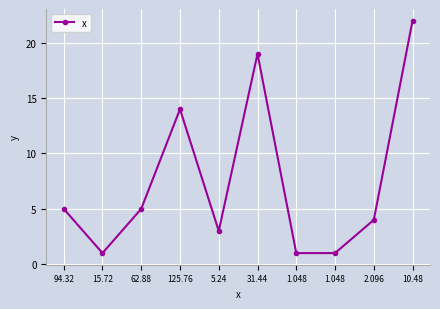

How many lines are shown in the chart?

1